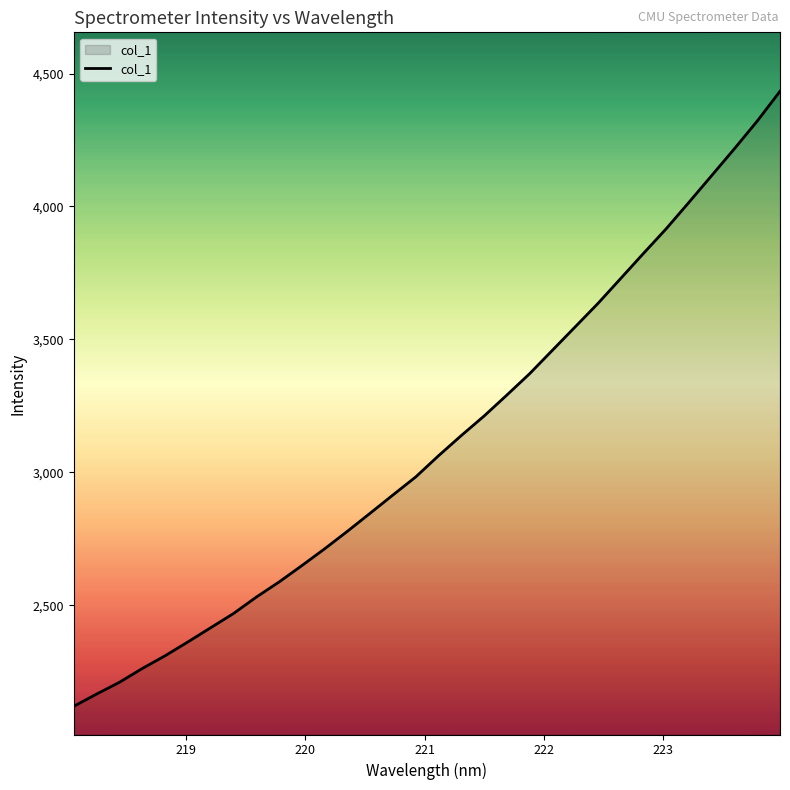

How many lines are shown in the chart?

1